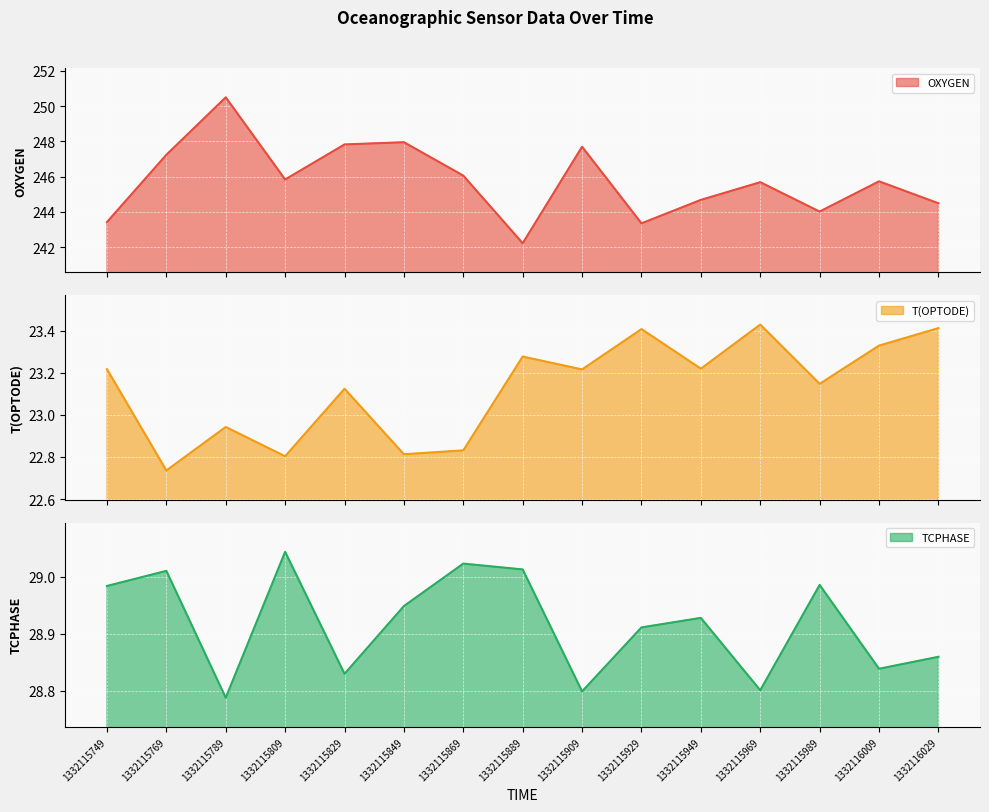

Rank the categories by OXYGEN value from lowest to highest.

1332115889, 1332115929, 1332115749, 1332115989, 1332116029, 1332115949, 1332115969, 1332116009, 1332115809, 1332115869, 1332115769, 1332115909, 1332115829, 1332115849, 1332115789